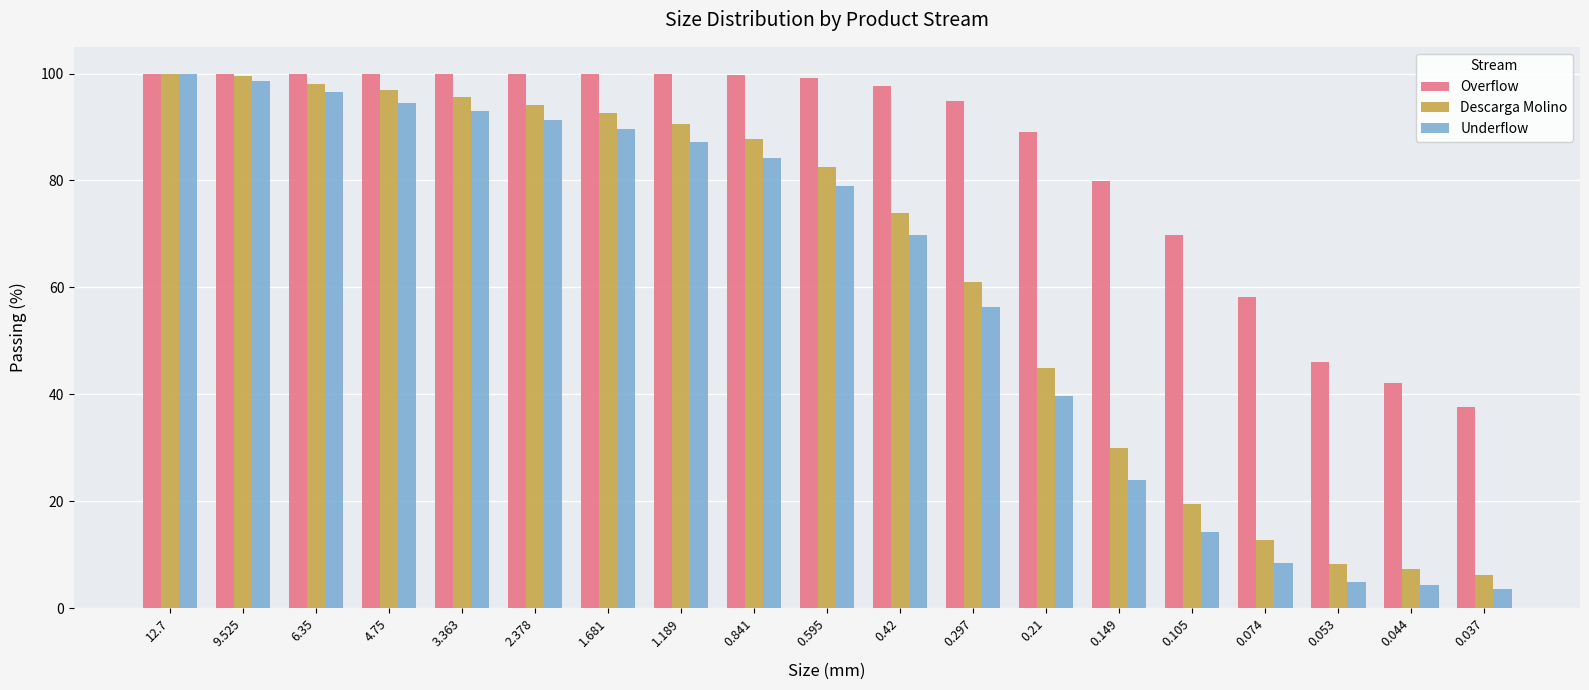

How many data points in Underflow are less than 78?

9